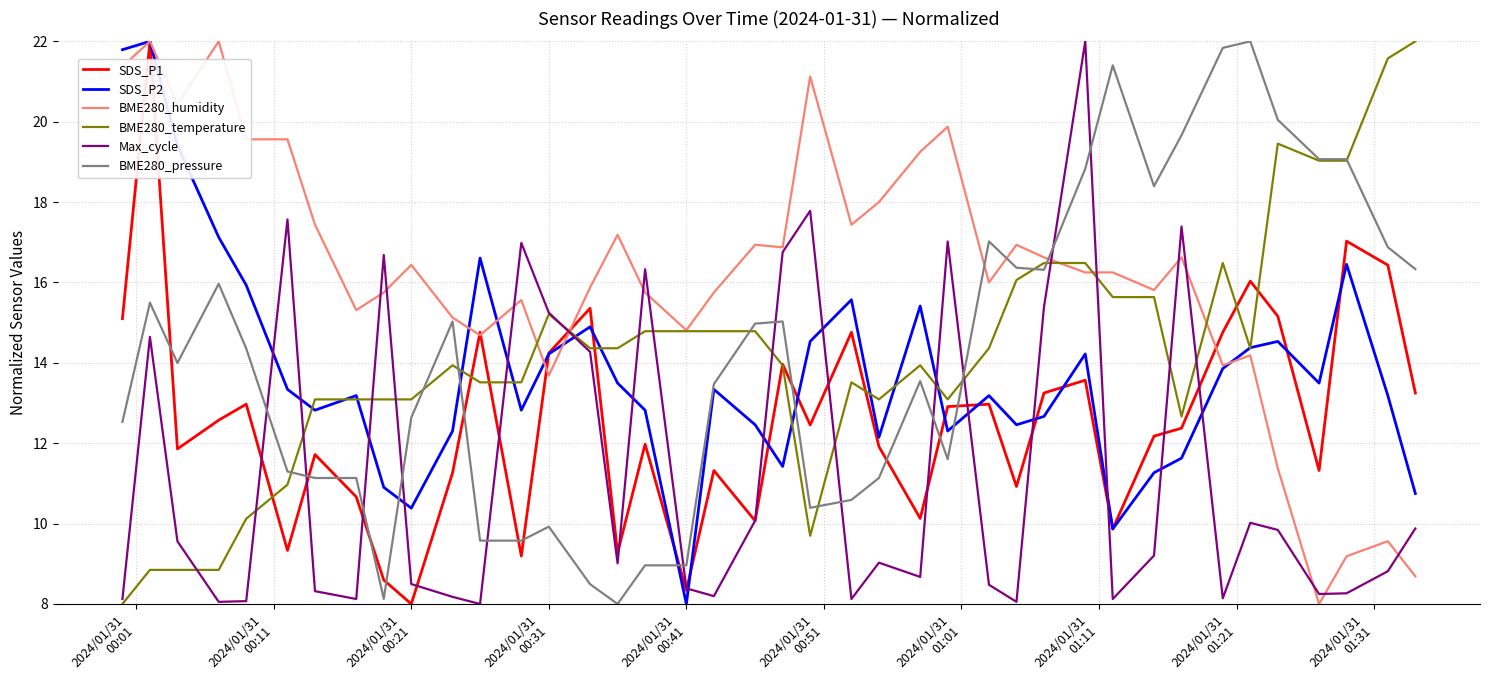

True or false: SDS_P1 has more than 1 points higher than both neighbors.

True